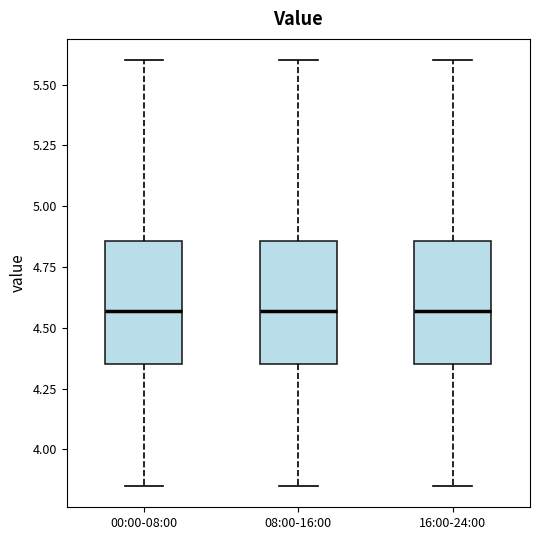

Reading left to right, transcribe this box plot: for each box, give where its median line is, the range the box spans, and where its two whiskers end, as read against the y-axis. The values are not printed on the chart, so give them approximately, as read against the axis.

00:00-08:00: median 4.55, box 4.35 to 4.85, whiskers 3.85 to 5.60
08:00-16:00: median 4.55, box 4.35 to 4.85, whiskers 3.85 to 5.60
16:00-24:00: median 4.55, box 4.35 to 4.85, whiskers 3.85 to 5.60